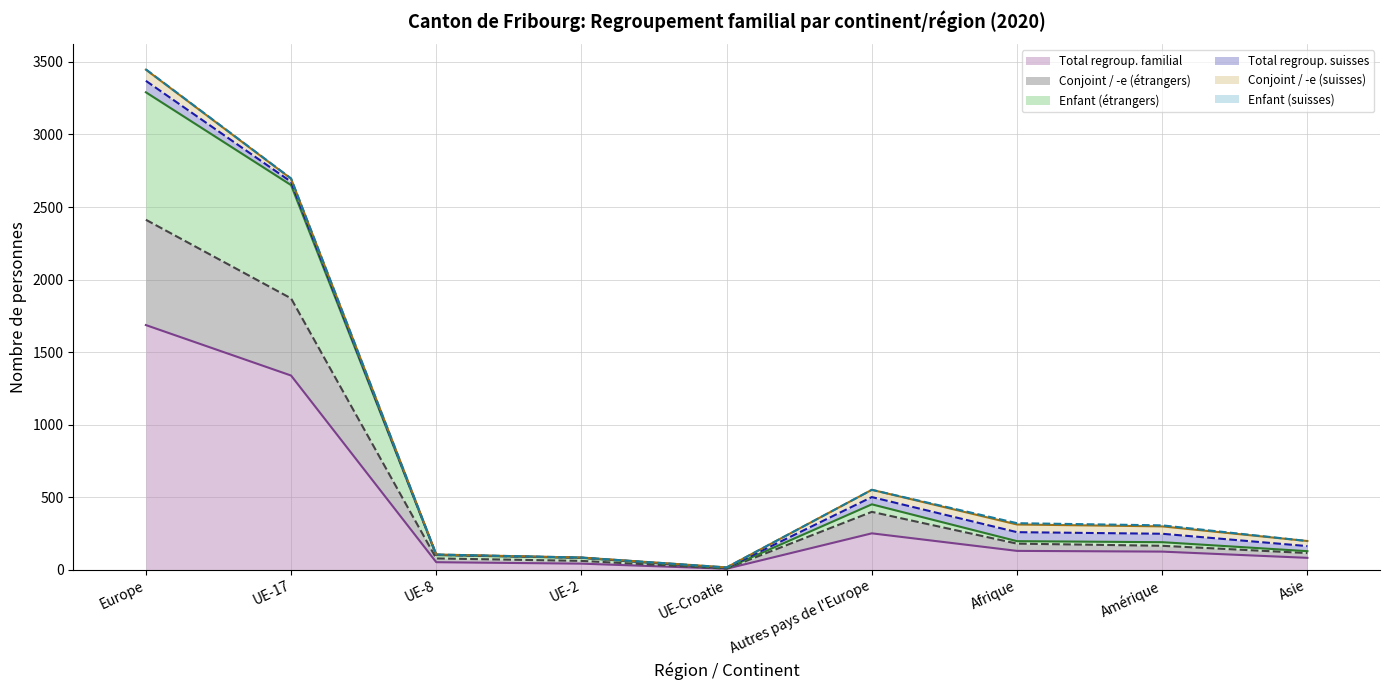

At which category does Conjoint / -e (étrangers) reach its first local peak?

Autres pays de l'Europe